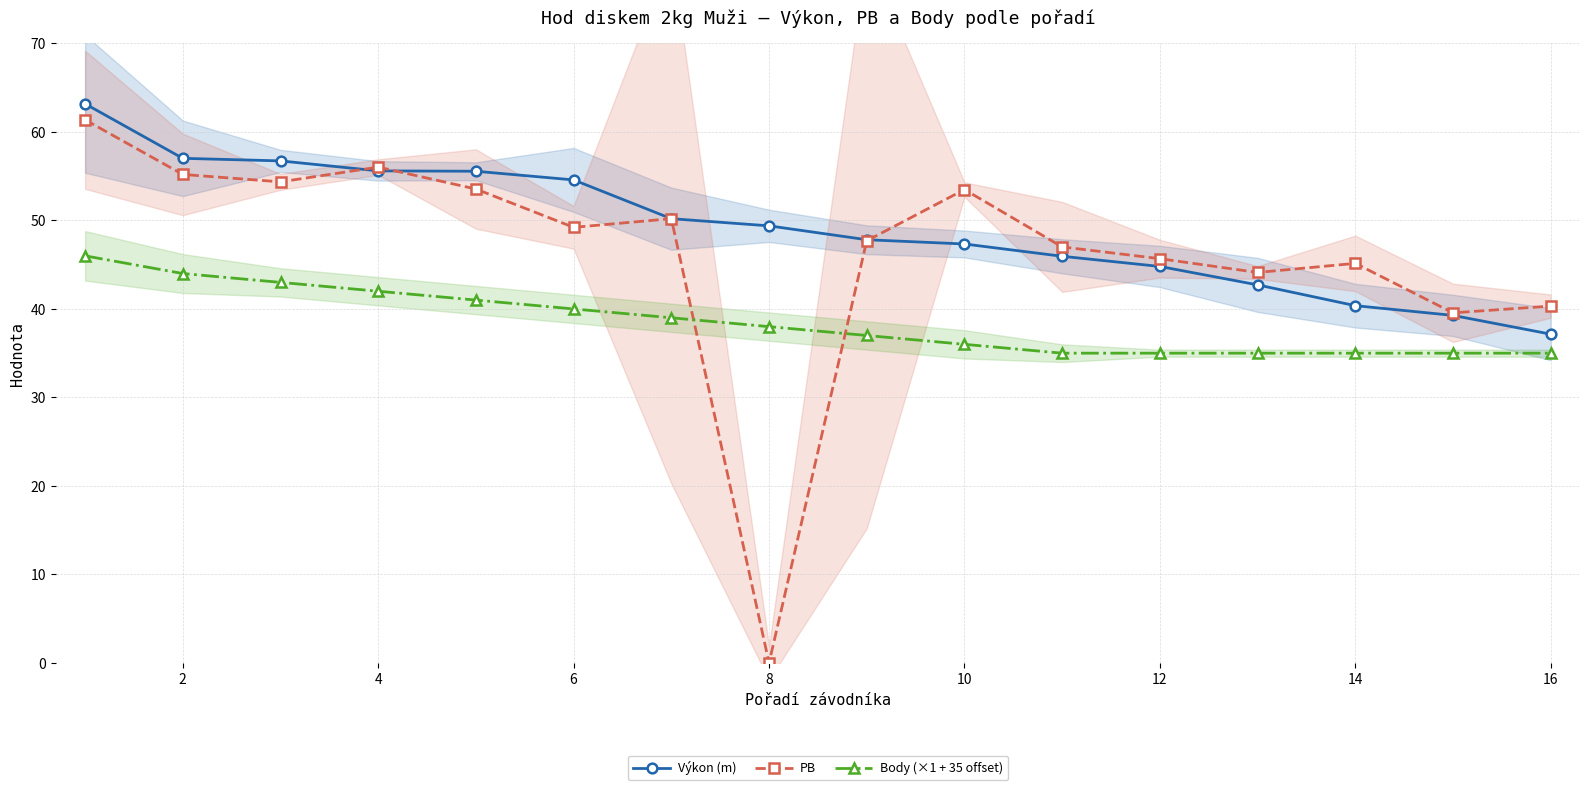

True or false: Výkon (m) and Body (×1 + 35 offset) intersect in this chart.

False